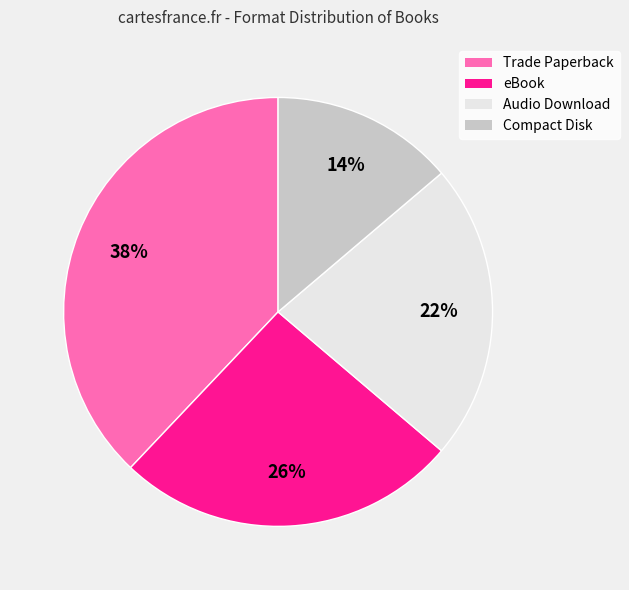

To the nearest percent, what percentage of the pie is Compact Disk?

14%